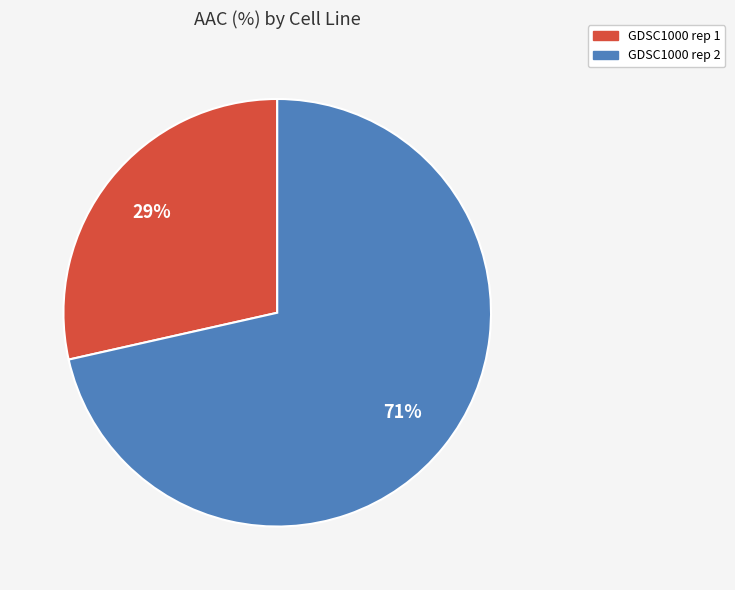

To the nearest percent, what is the average slice percentage?

50%